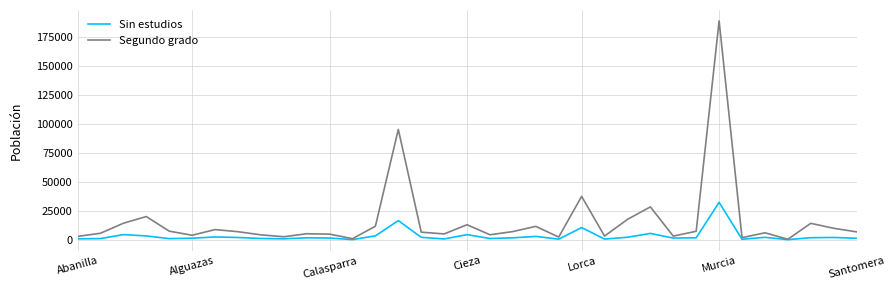

At how many categories does at least one series exceed 152159?

1